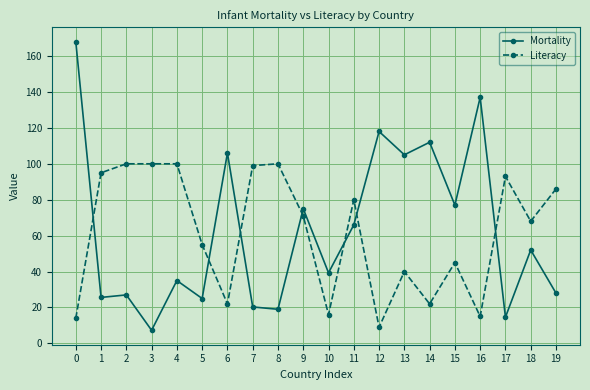

Between which two adjacent categories do Mortality and Literacy first intersect?

0 and 1